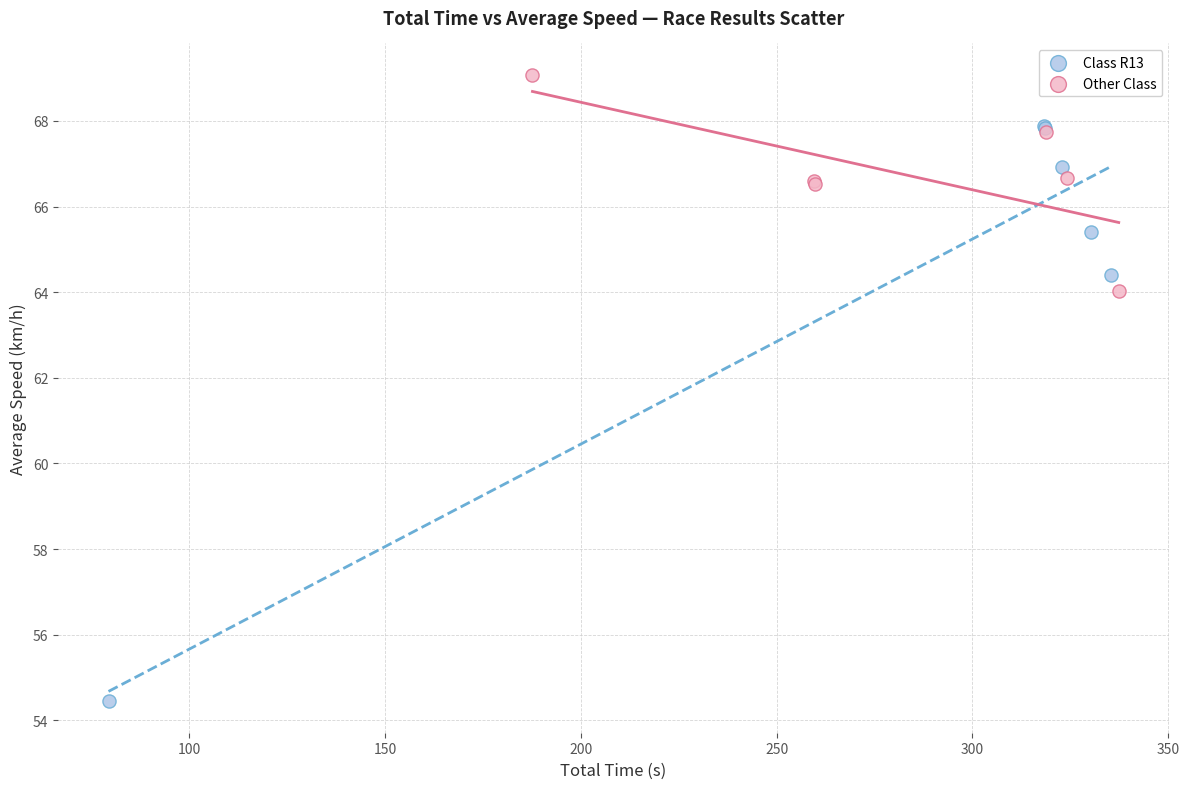

Which series reaches the minimum Y coordinate?

Class R13